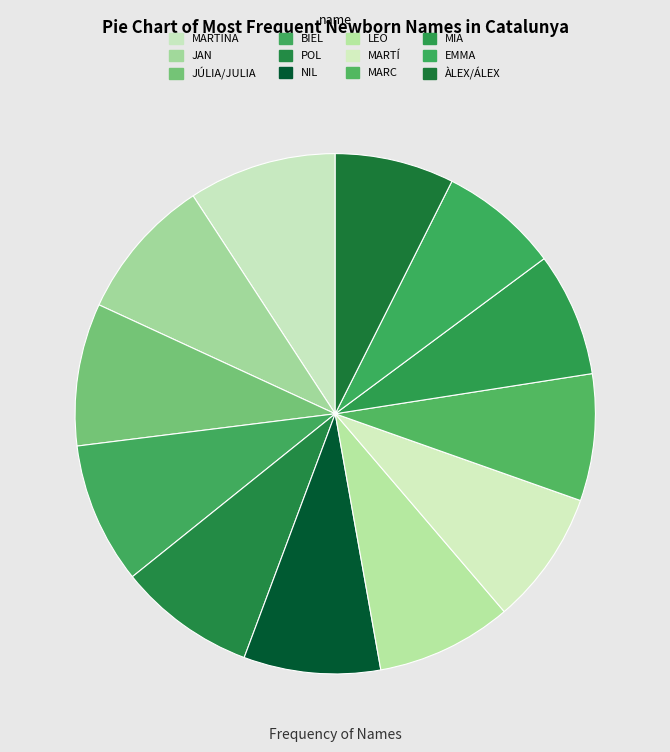

What is the largest slice in the pie chart?

MARTINA